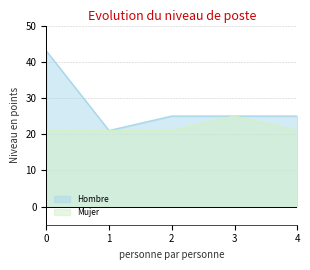

Reading right to left, what are all the values shown in this chart?

Hombre: 4=25	3=25	2=25	1=21	0=43
Mujer: 4=21	3=25	2=21	1=21	0=21